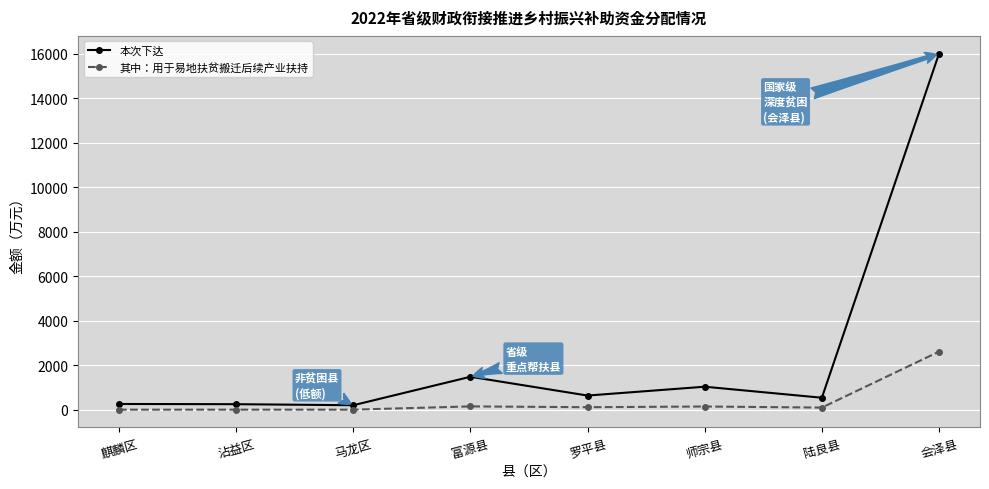

Which series has the widest spread of values?

本次下达